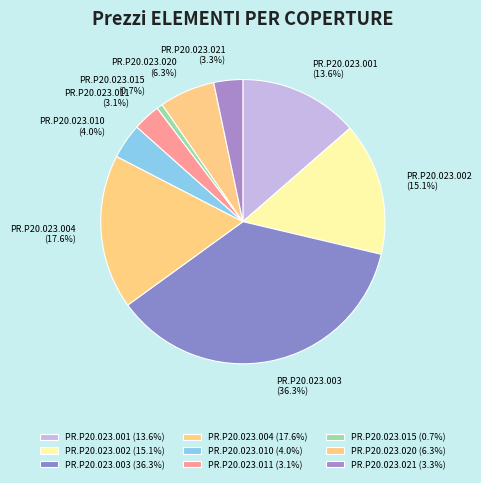

Which has a higher value, PR.P20.023.003 or PR.P20.023.015?

PR.P20.023.003